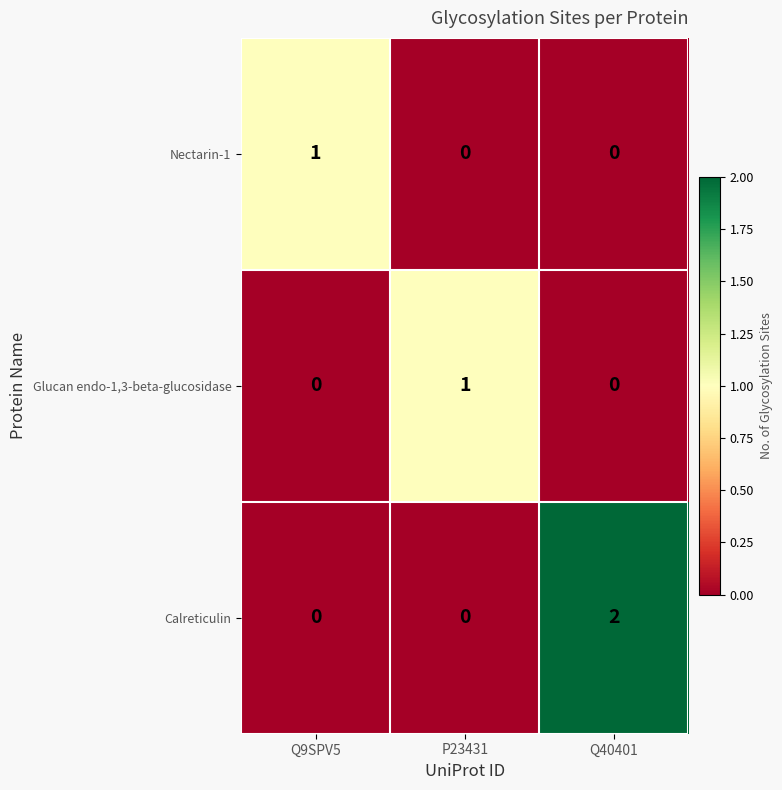

Is it true that Glucan endo-1,3-beta-glucosidase equals 0 at Q9SPV5?

True